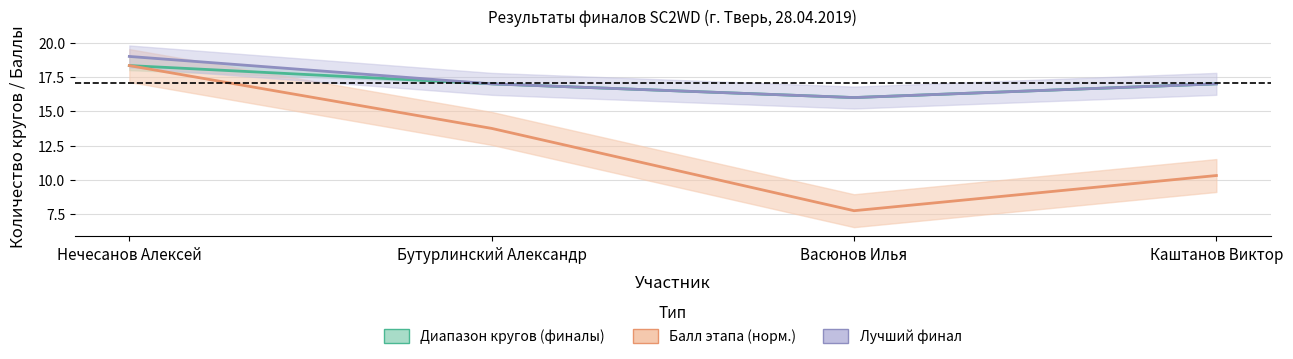

True or false: Лучший финал has a value of 8.5 at Васюнов Илья.

False